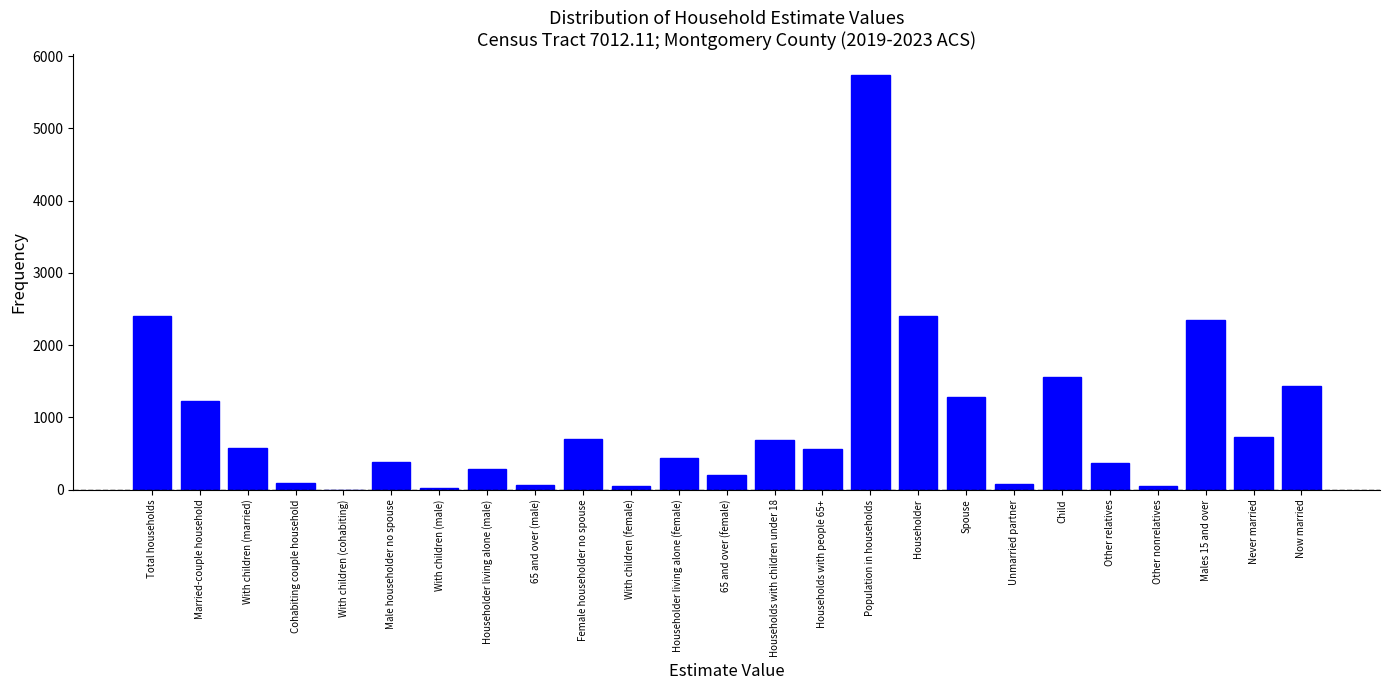

What is the change in value from Child to Males 15 and over?

+799